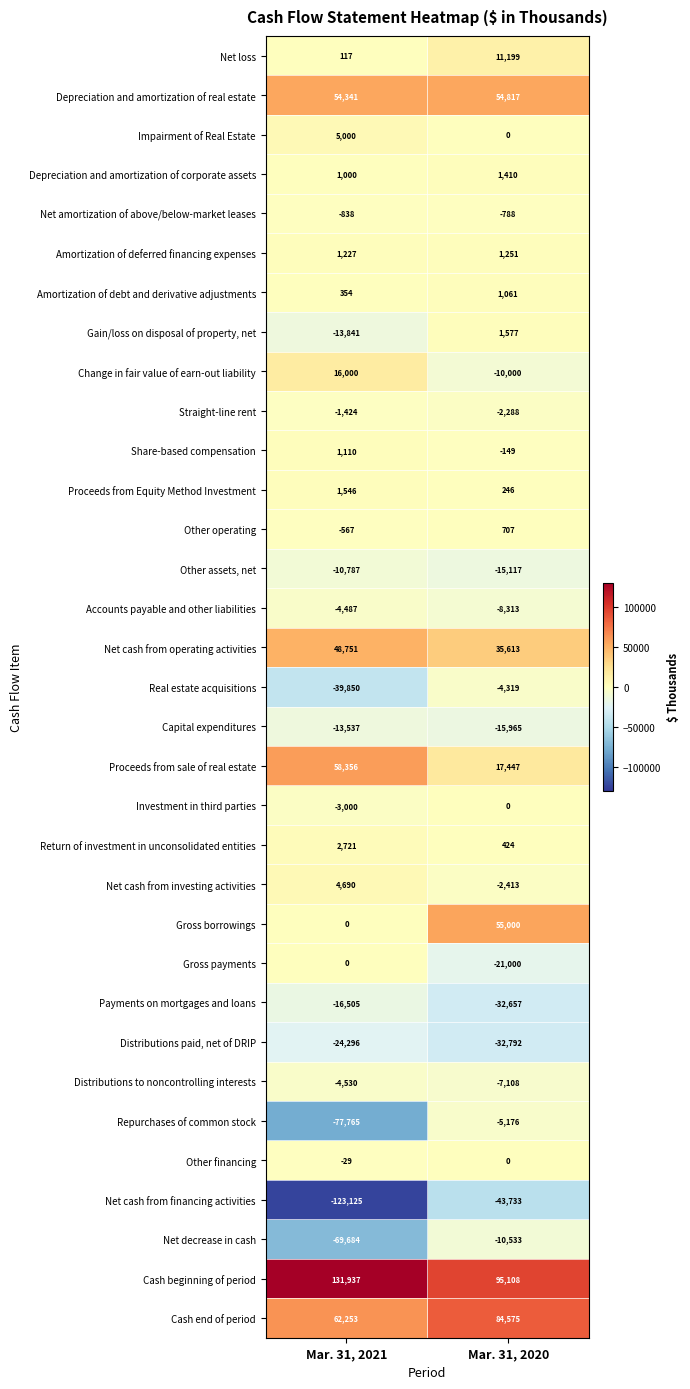

True or false: Other financing has a value of -29 at Mar. 31, 2021.

True